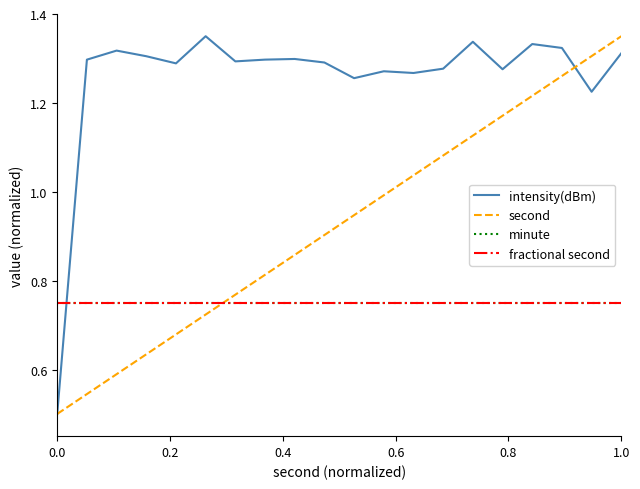

Does the chart have visible grid lines?

No